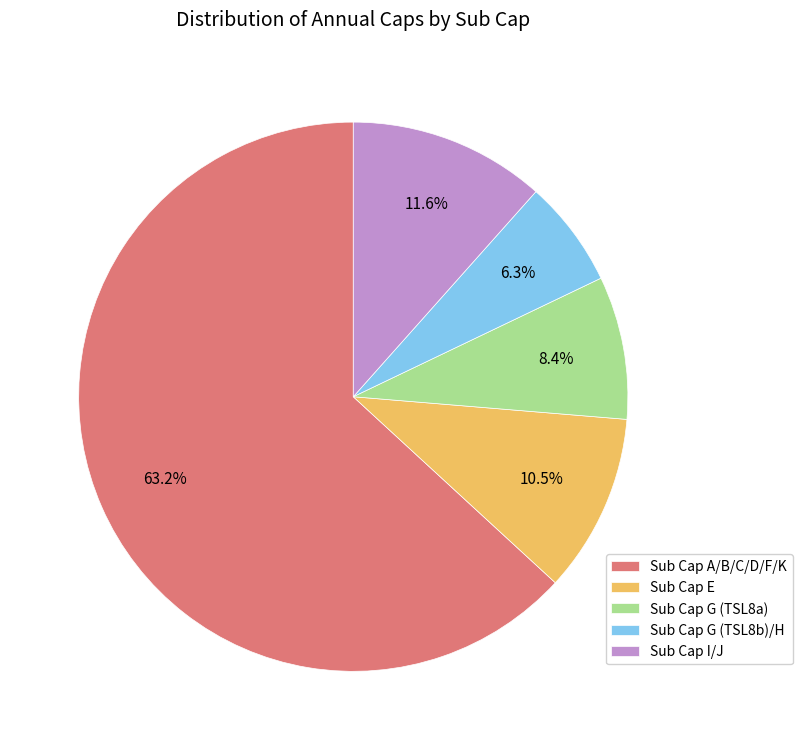

How many segments does this pie chart have?

5